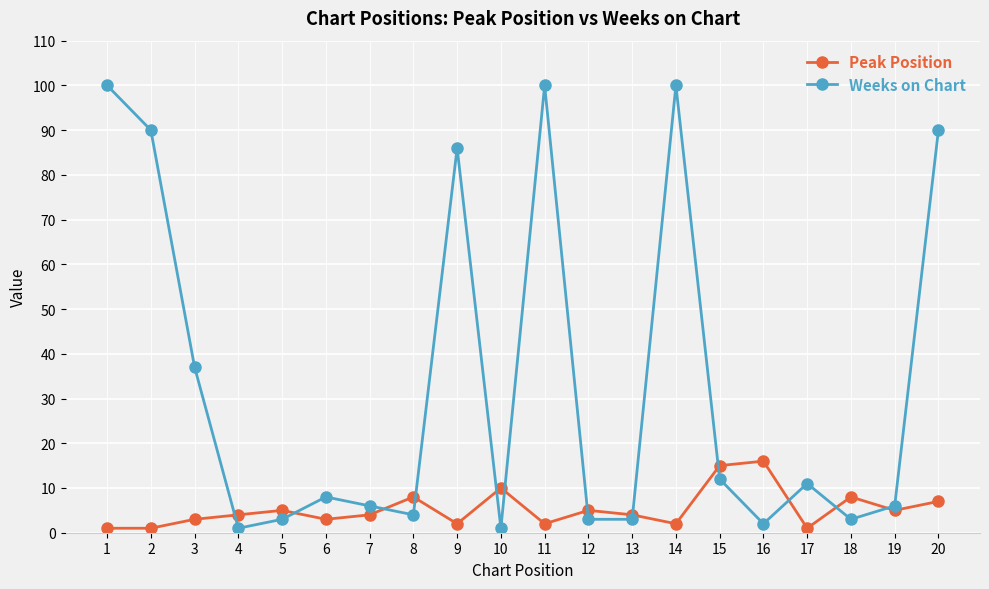

Reading left to right, extract all data points from this chart.

Peak Position: 1	1	3	4	5	3	4	8	2	10	2	5	4	2	15	16	1	8	5	7
Weeks on Chart: 100	90	37	1	3	8	6	4	86	1	100	3	3	100	12	2	11	3	6	90